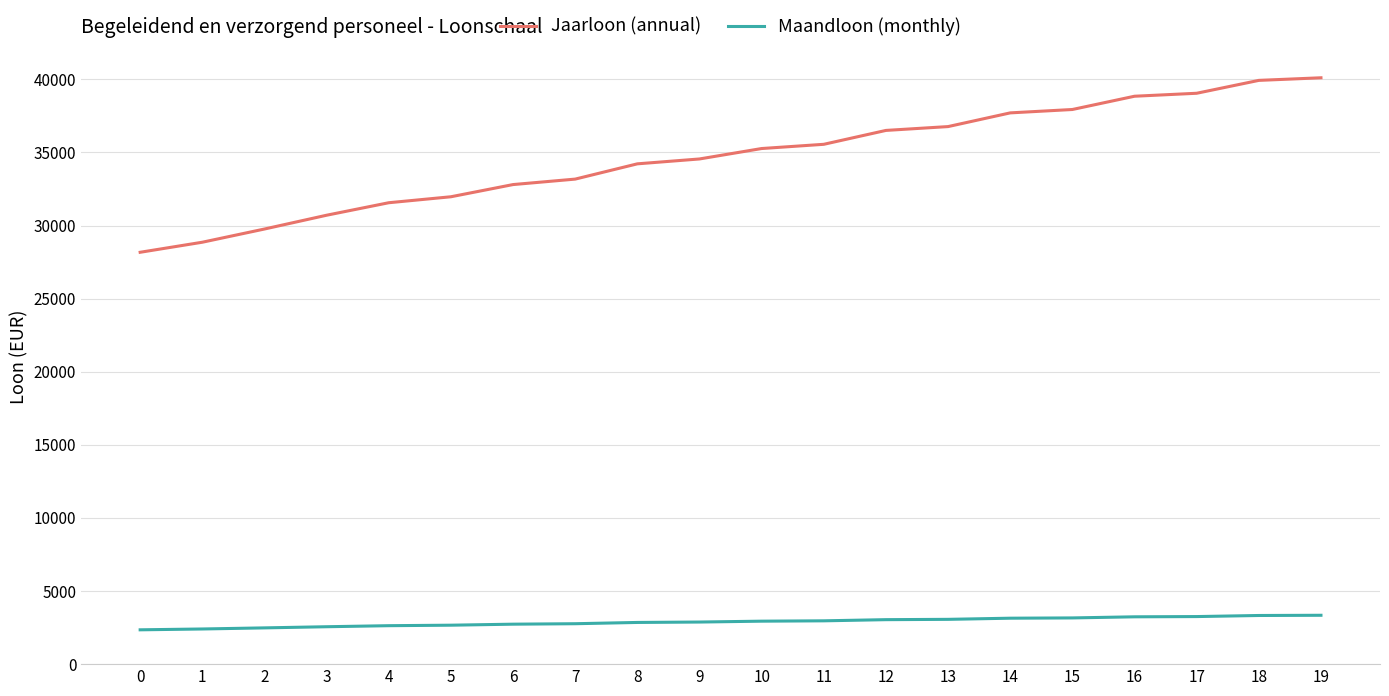

What is the lowest value of the Jaarloon (annual) series?

28170.7